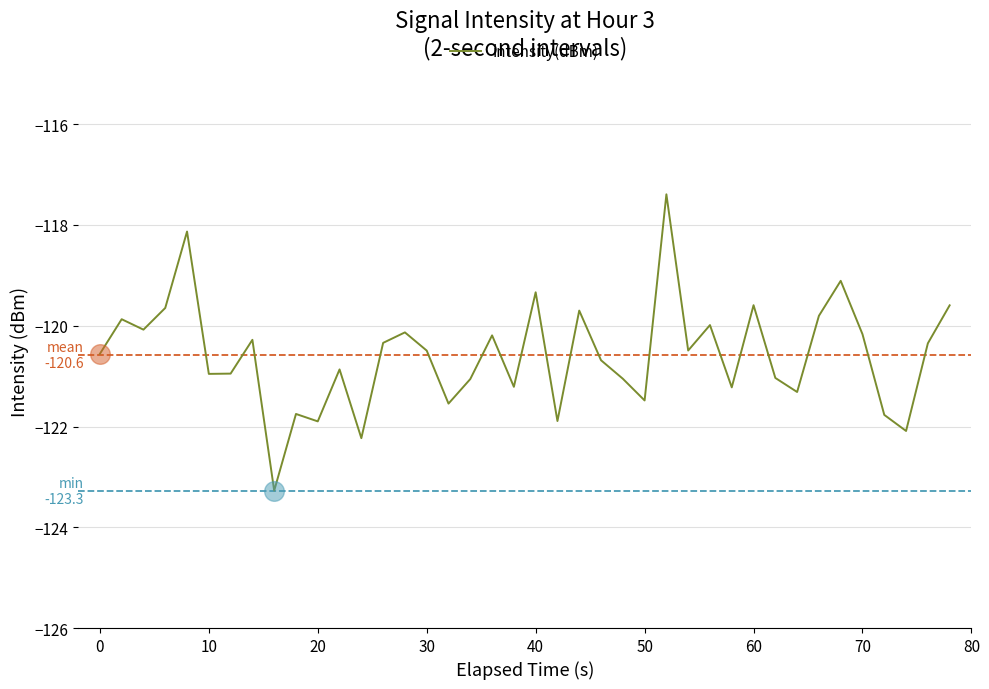

What is the difference between the maximum and minimum values?

5.9